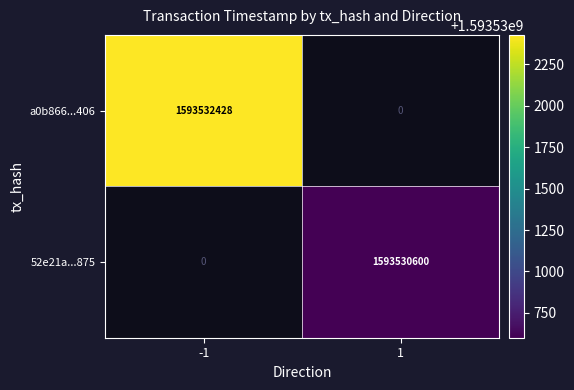

Is the value of a0b866...406 at -1 greater than the value of 52e21a...875 at 1?

Yes